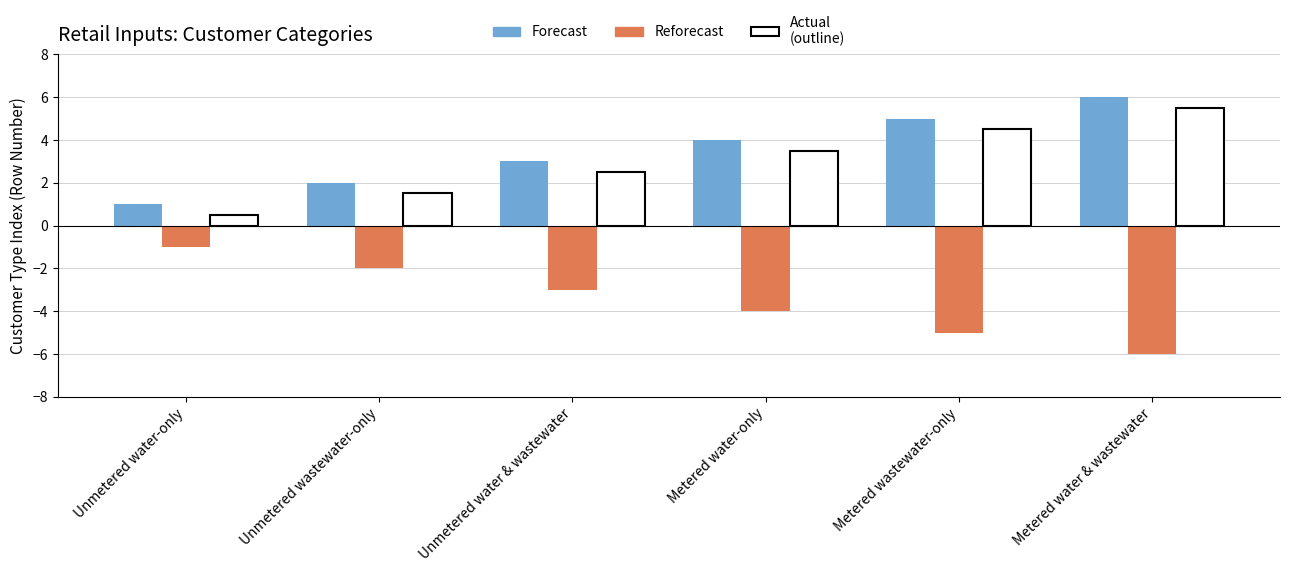

At which category is the sum across all series the highest?

Metered water & wastewater